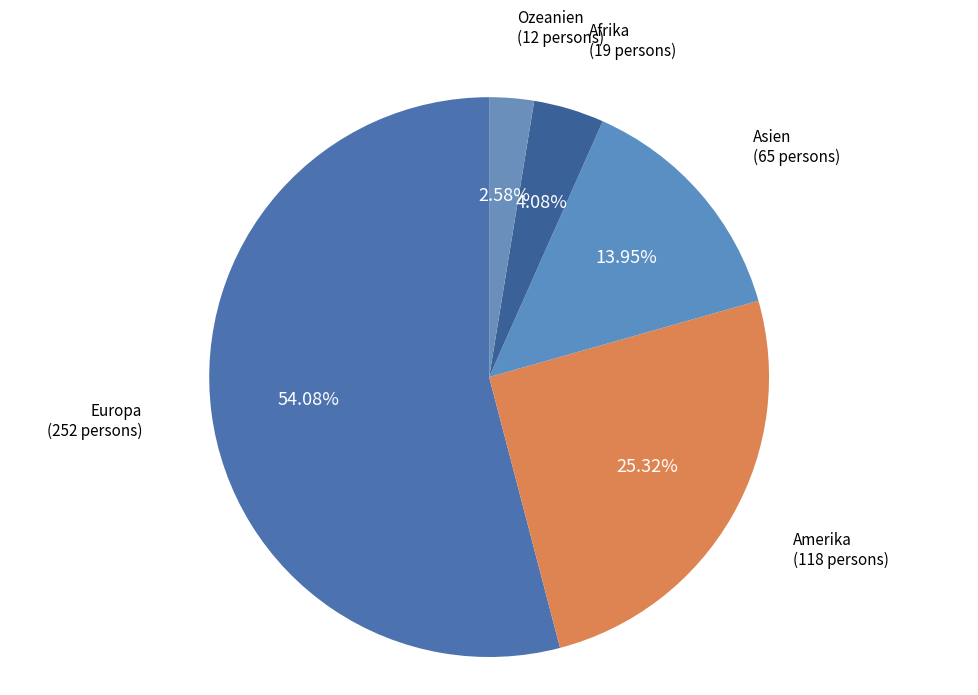

Between Afrika and Europa, which is larger?

Europa